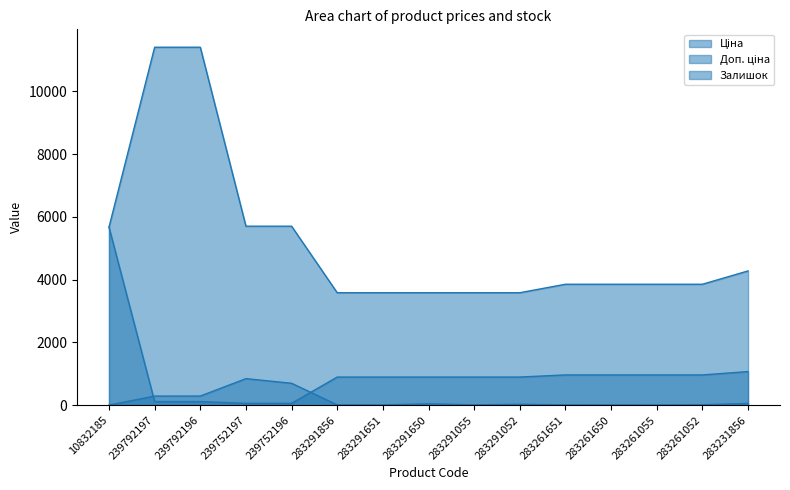

What is the difference between the highest and lowest values at 283291651?

3576.6